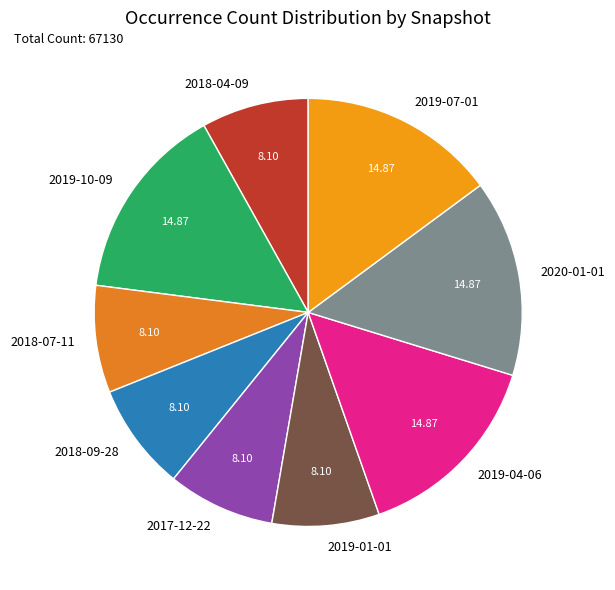

Count the number of slices in the pie.

9